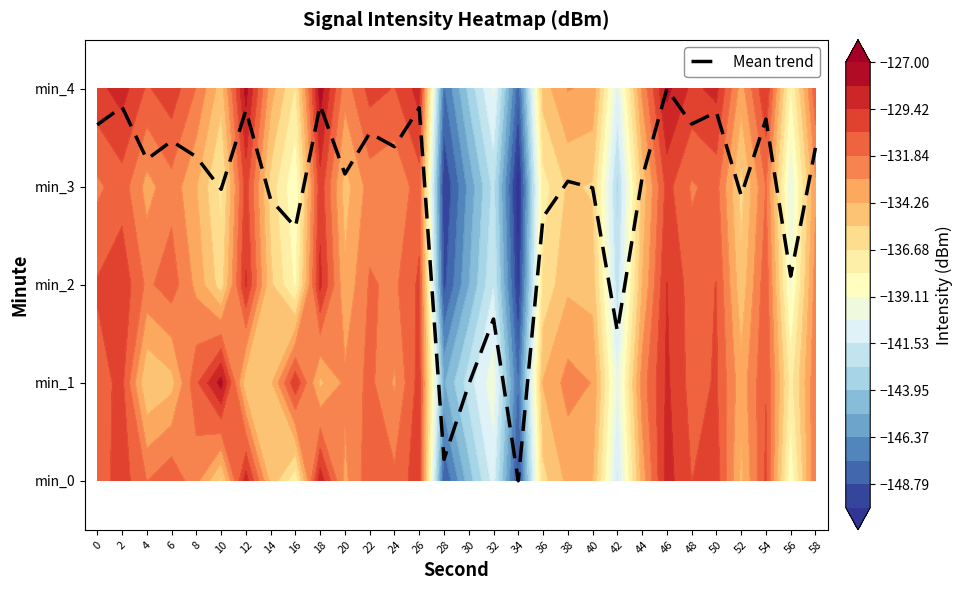

The value at 48 is 2.0. True or false?

False